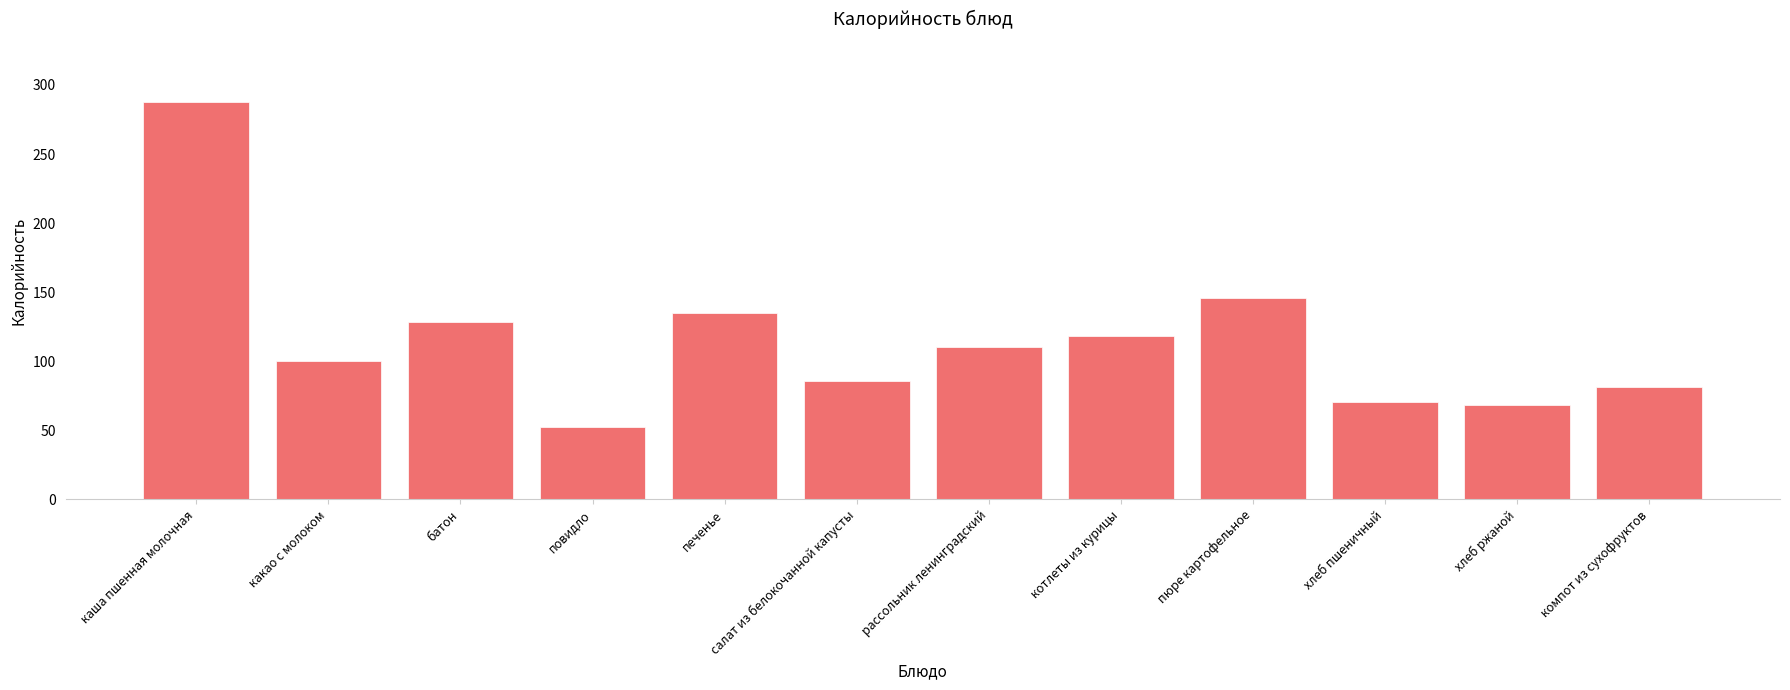

Where is the data nearest to the value 170?

пюре картофельное